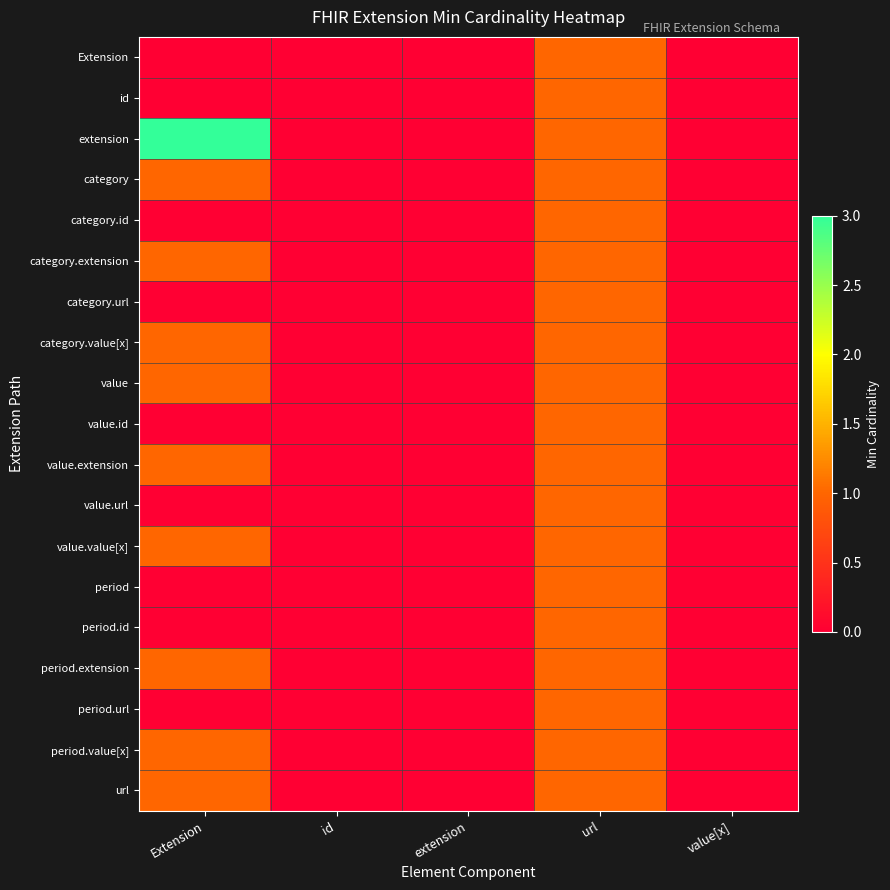

Reading left to right, what are all the values shown in this chart?

Extension: Extension=0	id=0	extension=0	url=1	value[x]=0
id: Extension=0	id=0	extension=0	url=1	value[x]=0
extension: Extension=3	id=0	extension=0	url=1	value[x]=0
category: Extension=1	id=0	extension=0	url=1	value[x]=0
category.id: Extension=0	id=0	extension=0	url=1	value[x]=0
category.extension: Extension=1	id=0	extension=0	url=1	value[x]=0
category.url: Extension=0	id=0	extension=0	url=1	value[x]=0
category.value[x]: Extension=1	id=0	extension=0	url=1	value[x]=0
value: Extension=1	id=0	extension=0	url=1	value[x]=0
value.id: Extension=0	id=0	extension=0	url=1	value[x]=0
value.extension: Extension=1	id=0	extension=0	url=1	value[x]=0
value.url: Extension=0	id=0	extension=0	url=1	value[x]=0
value.value[x]: Extension=1	id=0	extension=0	url=1	value[x]=0
period: Extension=0	id=0	extension=0	url=1	value[x]=0
period.id: Extension=0	id=0	extension=0	url=1	value[x]=0
period.extension: Extension=1	id=0	extension=0	url=1	value[x]=0
period.url: Extension=0	id=0	extension=0	url=1	value[x]=0
period.value[x]: Extension=1	id=0	extension=0	url=1	value[x]=0
url: Extension=1	id=0	extension=0	url=1	value[x]=0